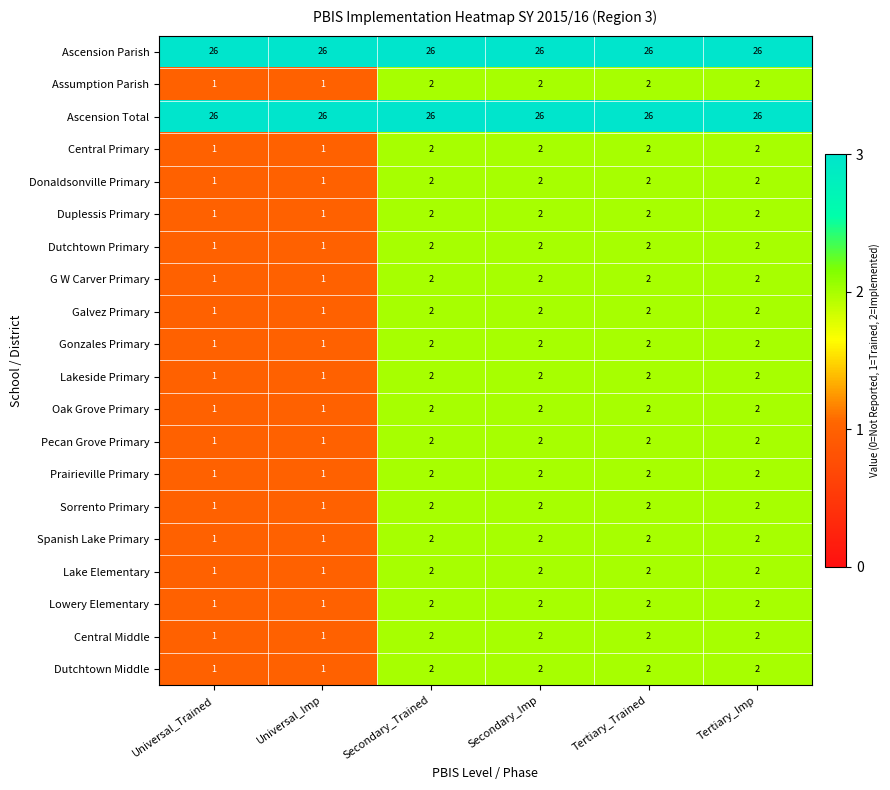

True or false: Lake Elementary has a value of 1 at Universal_Trained.

True